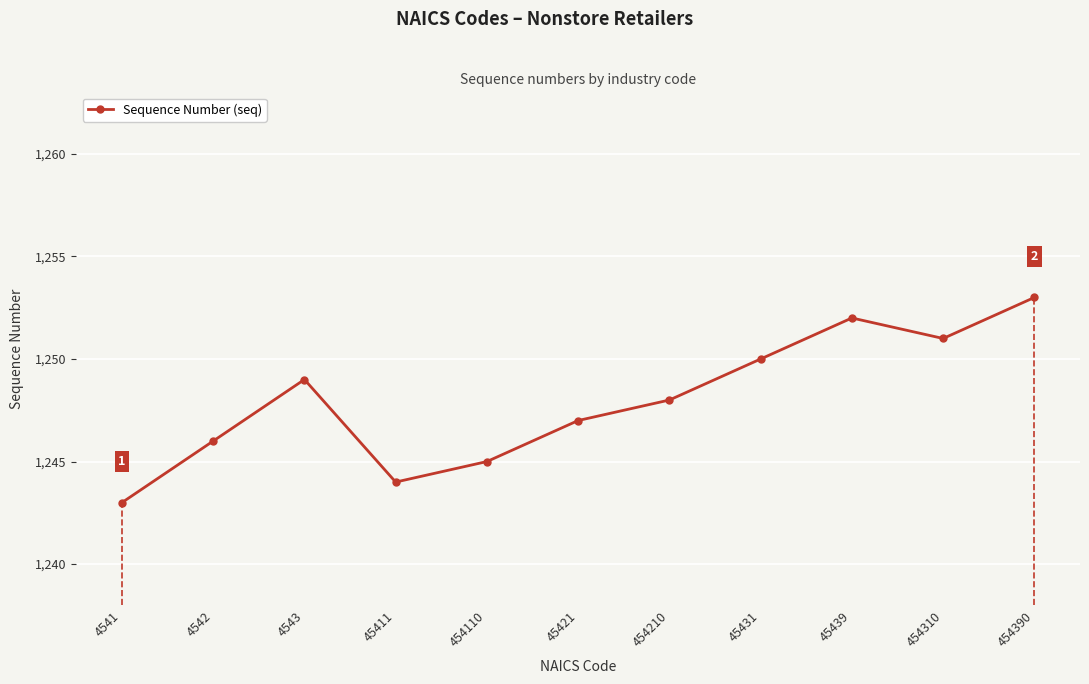

Reading left to right, extract all data points from this chart.

1243	1246	1249	1244	1245	1247	1248	1250	1252	1251	1253